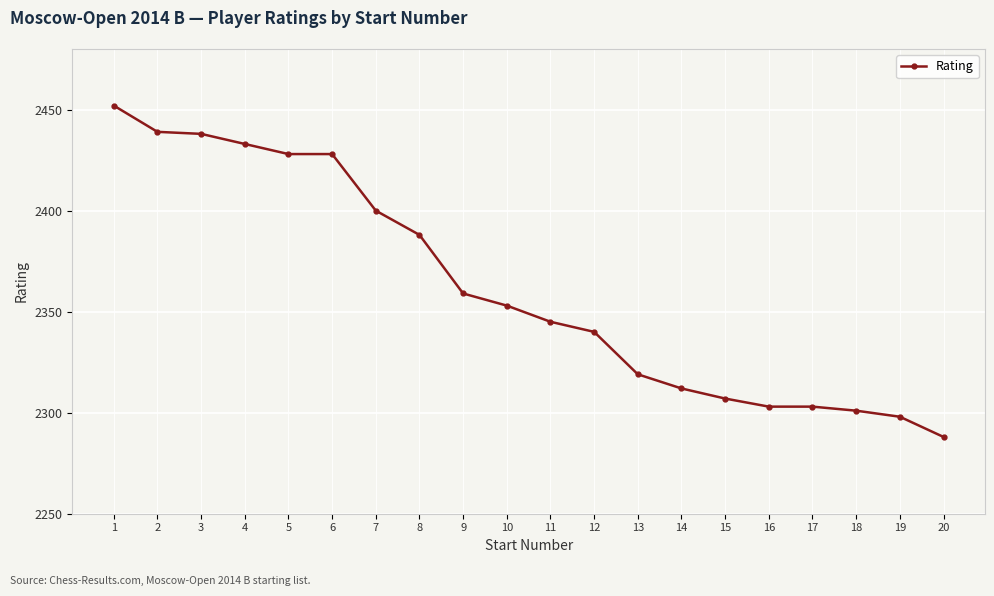

At which category does the chart reach its minimum across all series?

20